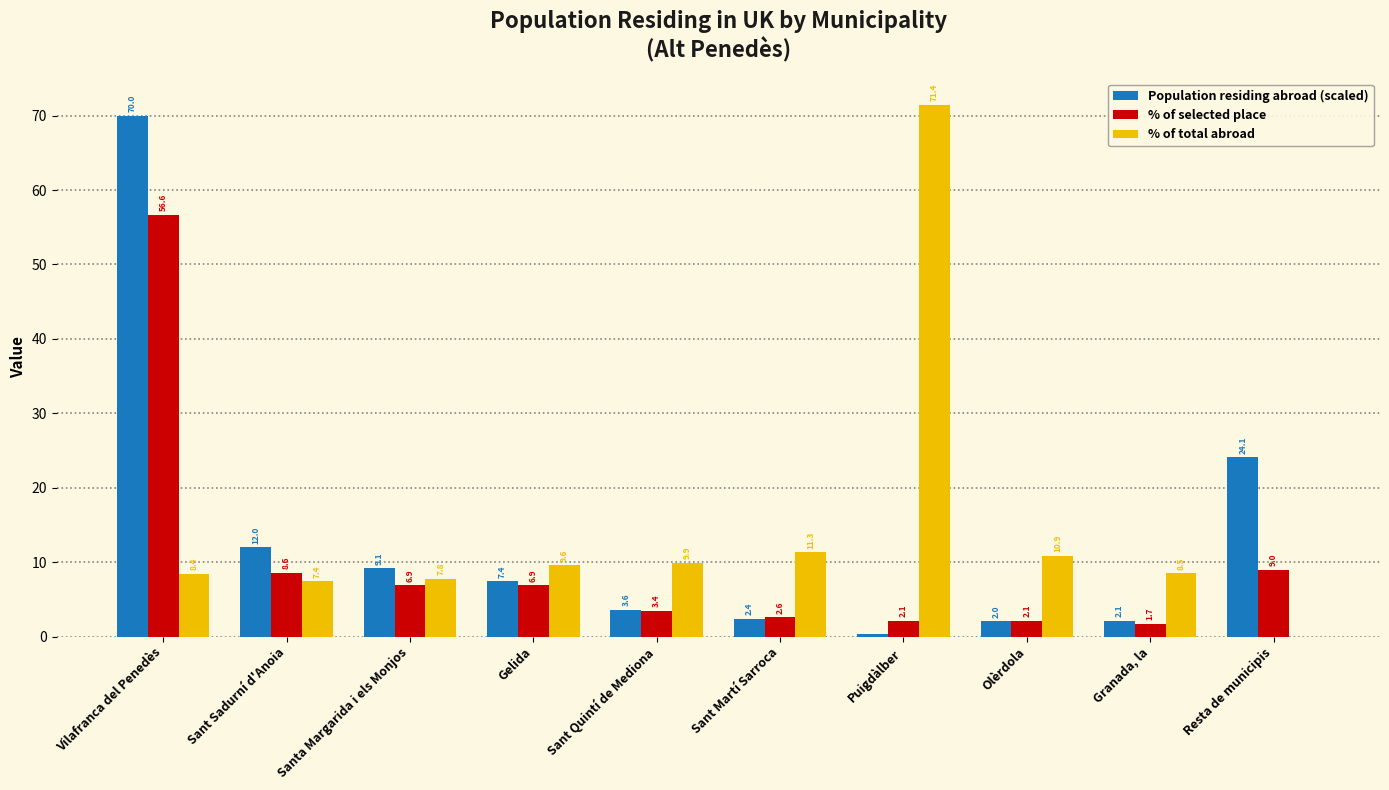

Which category has the highest value in the % of selected place series?

Vilafranca del Penedès